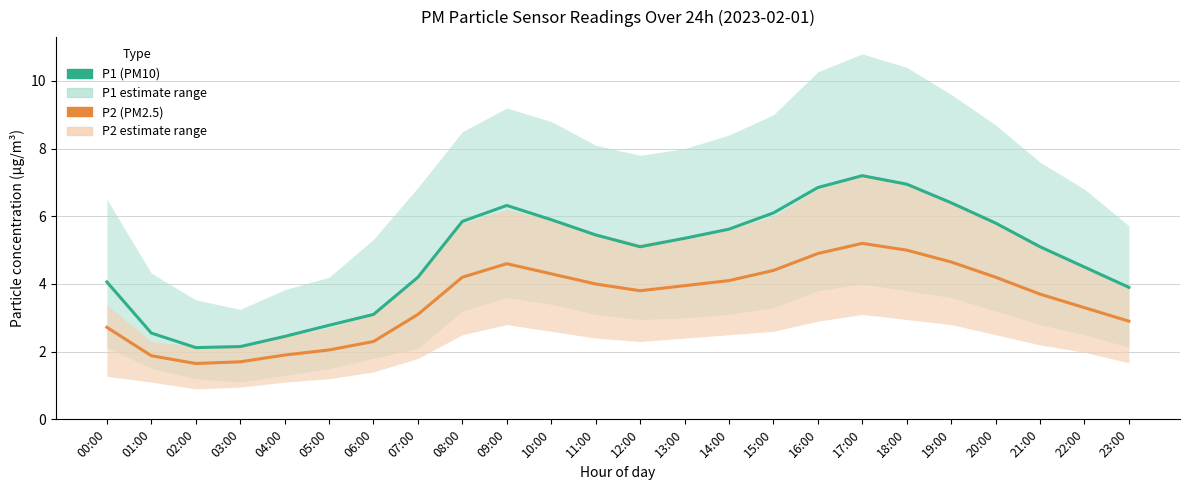

What is the total value across all series at 11:00?

9.4